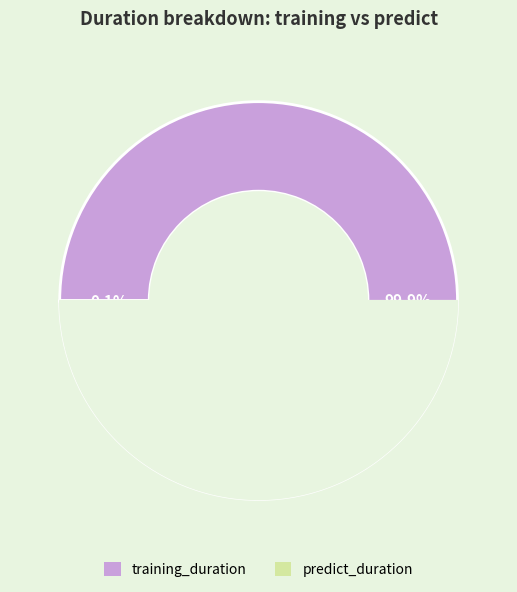

To the nearest percent, what is the combined percentage of training_duration and predict_duration?

100%